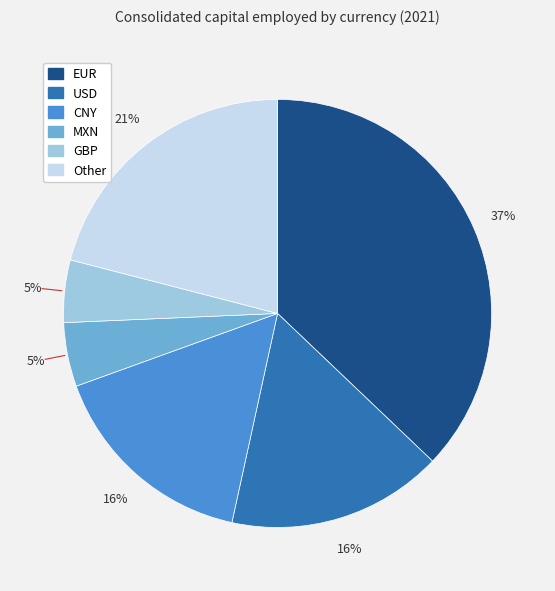

To the nearest percent, what percentage of the pie is GBP?

5%